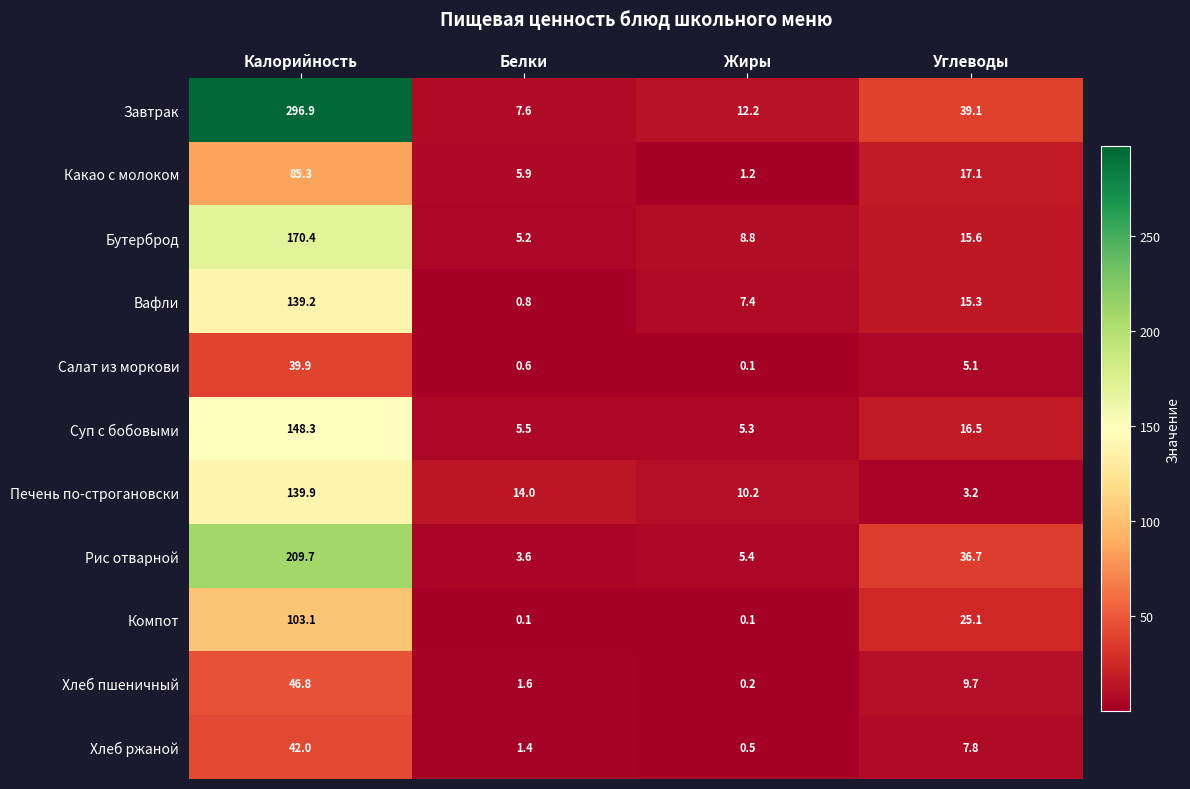

The value of Печень по-строгановски at Углеводы is 3.2. True or false?

True